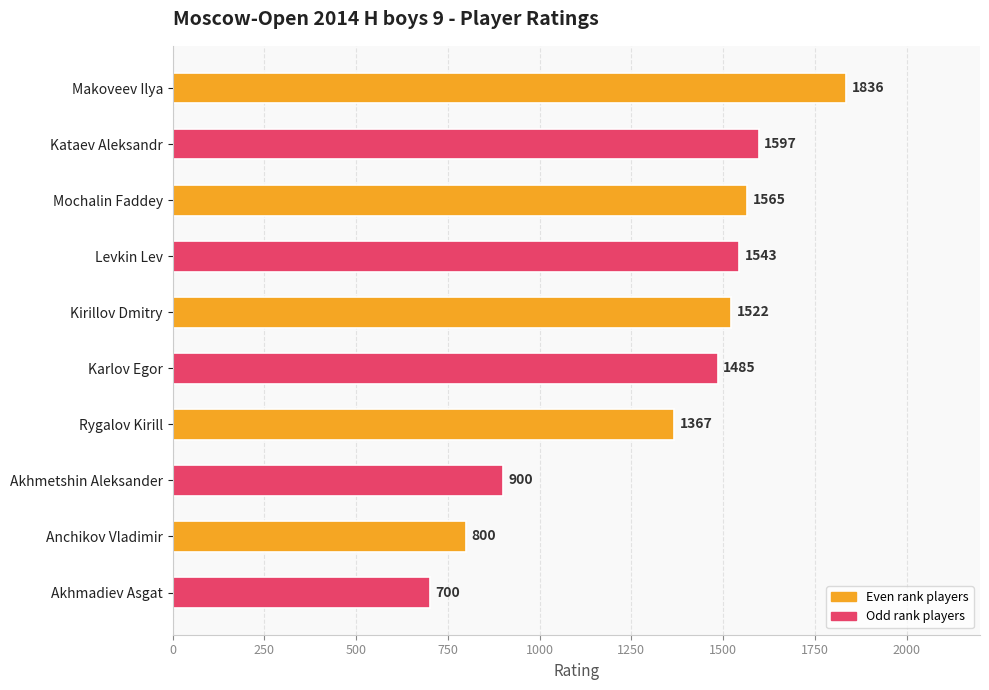

How many bars are there in total?

10